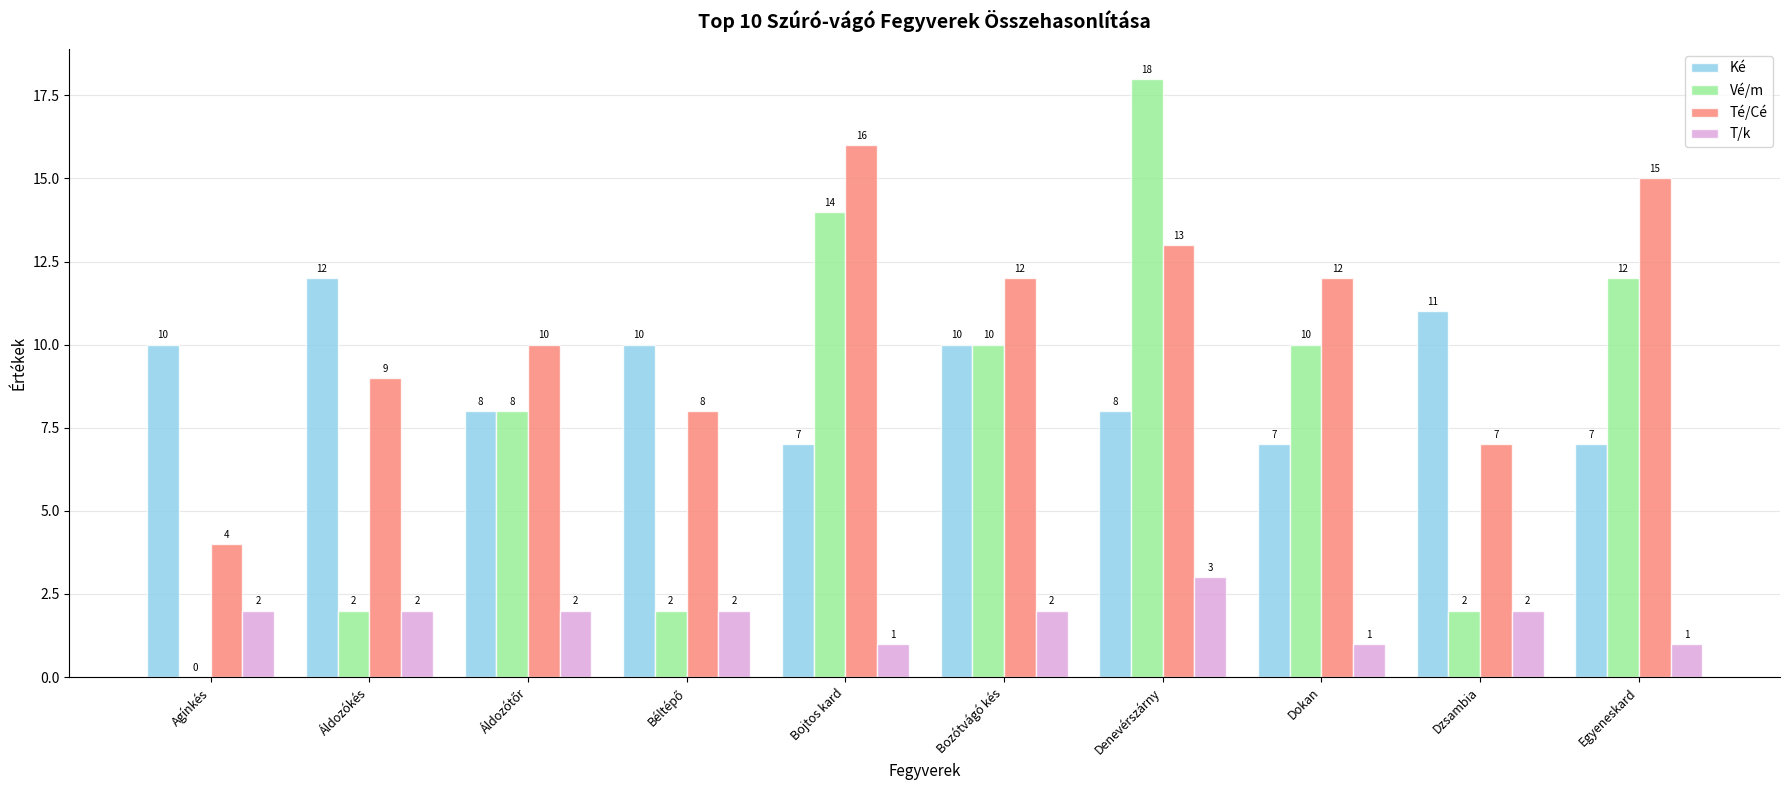

What is the maximum value for Vé/m?

18